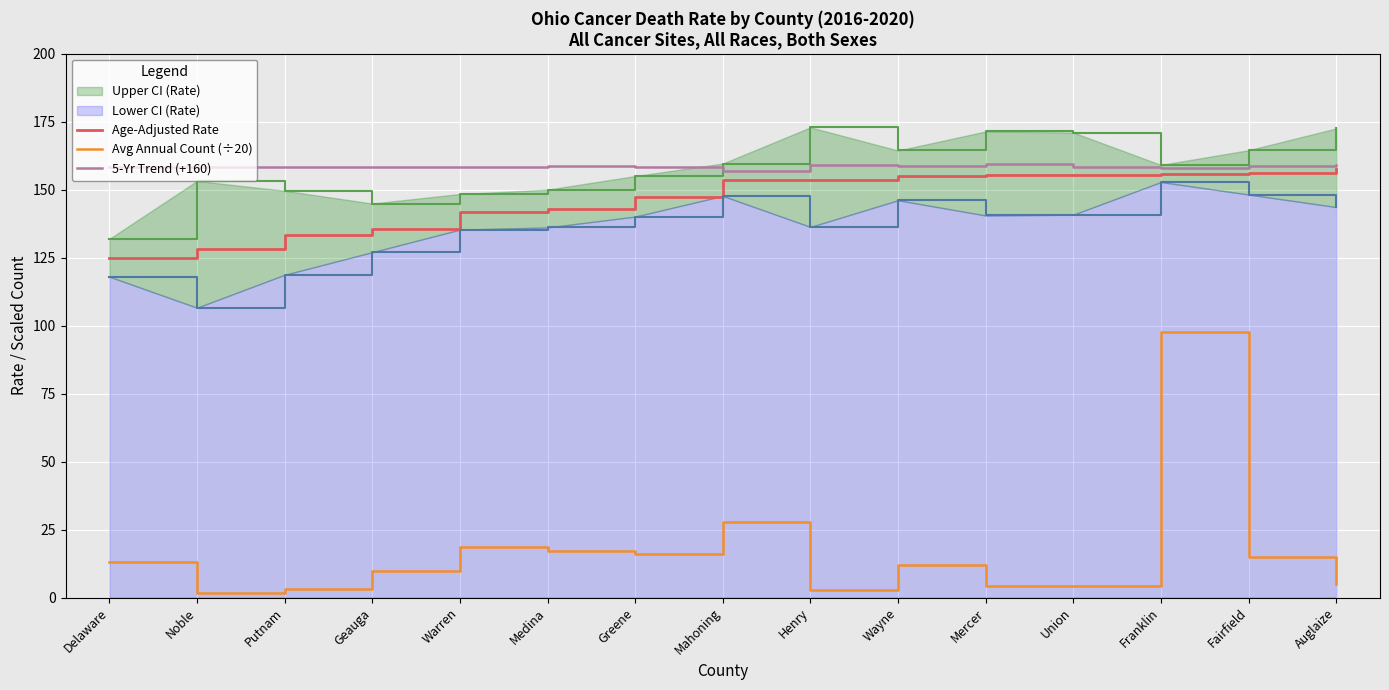

How many categories are shown in the chart?

15